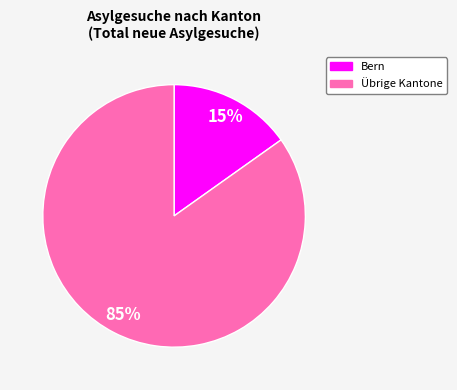

Does any single category account for the majority?

Yes